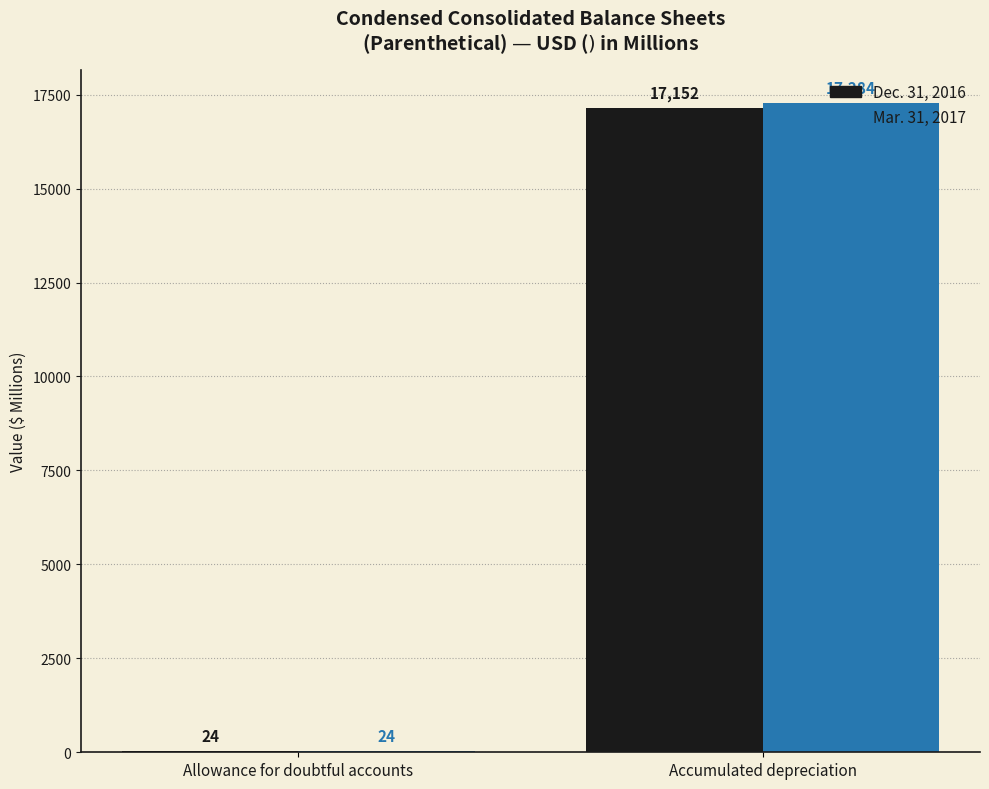

Which series changed the most between Allowance for doubtful accounts and Accumulated depreciation?

Mar. 31, 2017